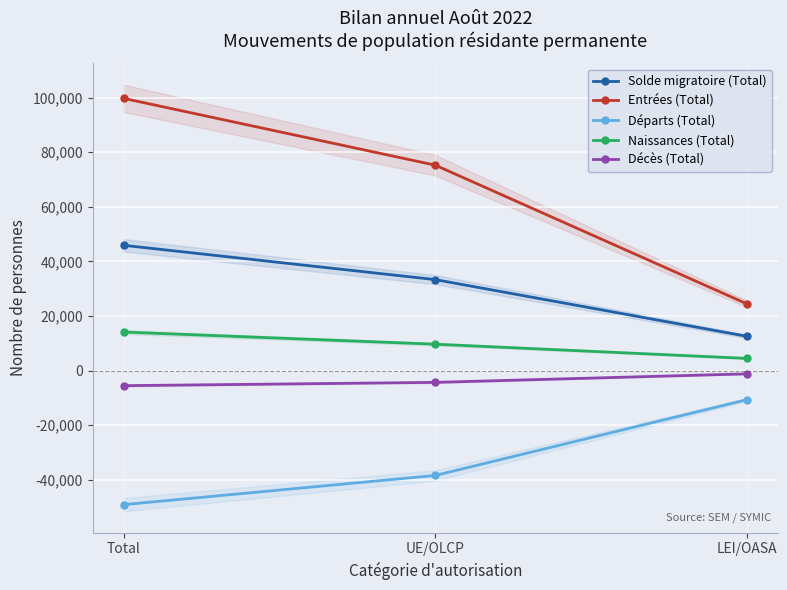

List the labels in order of Solde migratoire (Total) value, smallest first.

LEI/OASA, UE/OLCP, Total